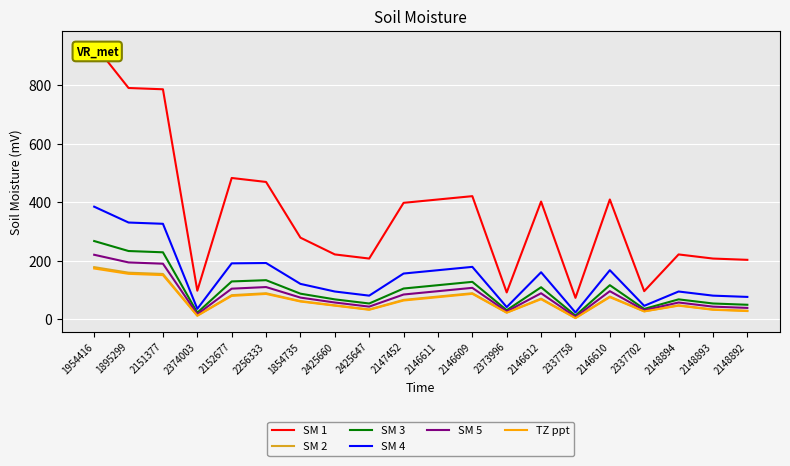

Is the value of SM 2 at 2151377 greater than the value of SM 1 at 2337758?

Yes